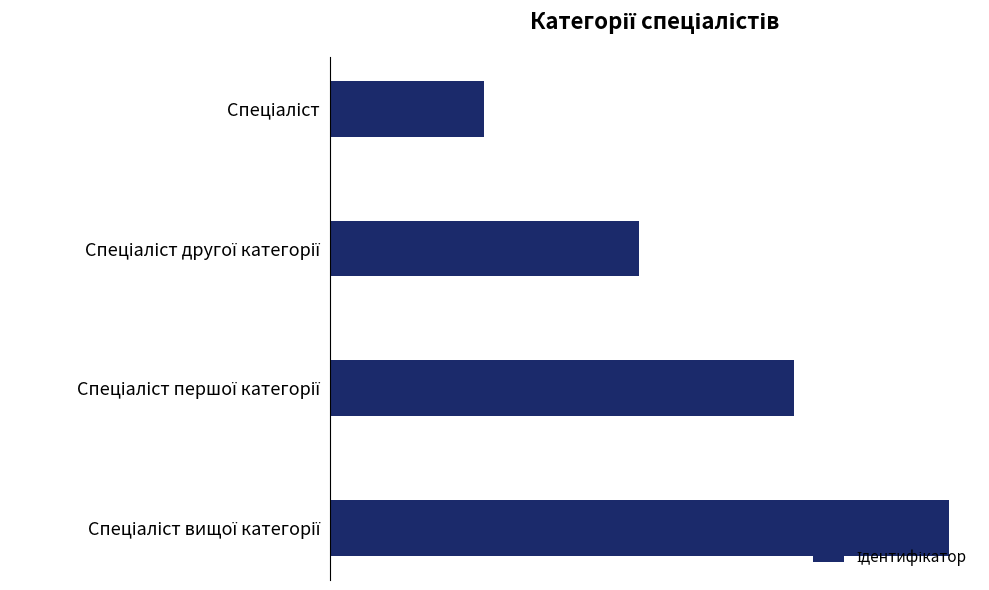

What is the smallest value displayed?

1